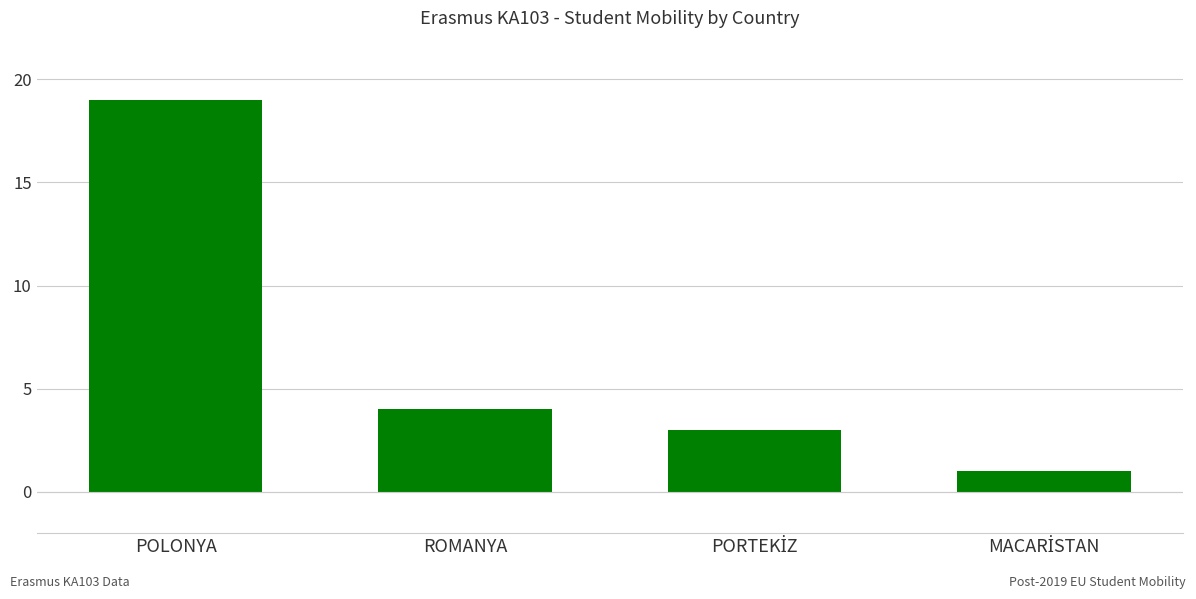

What is the minimum value shown in the chart?

1